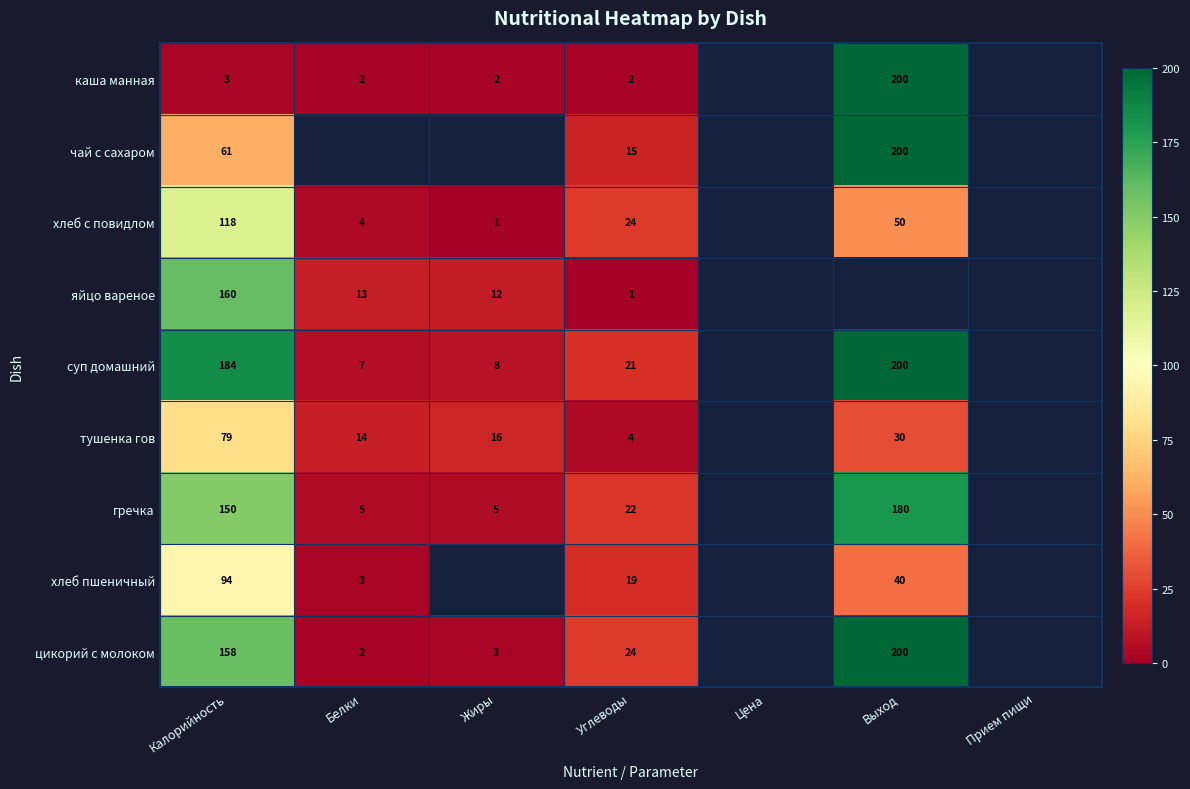

The хлеб с повидлом series shows 25 at Выход. True or false?

False